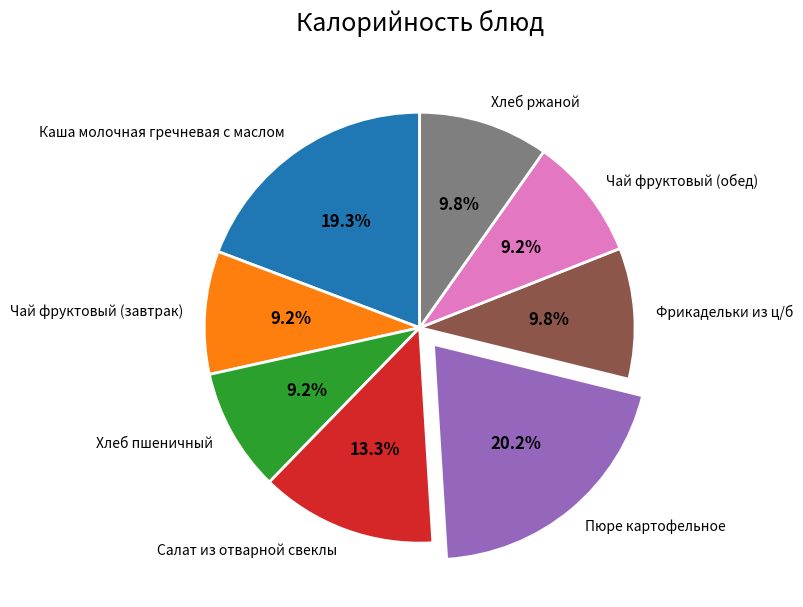

Between Чай фруктовый (завтрак) and Фрикадельки из ц/б, which is larger?

Фрикадельки из ц/б